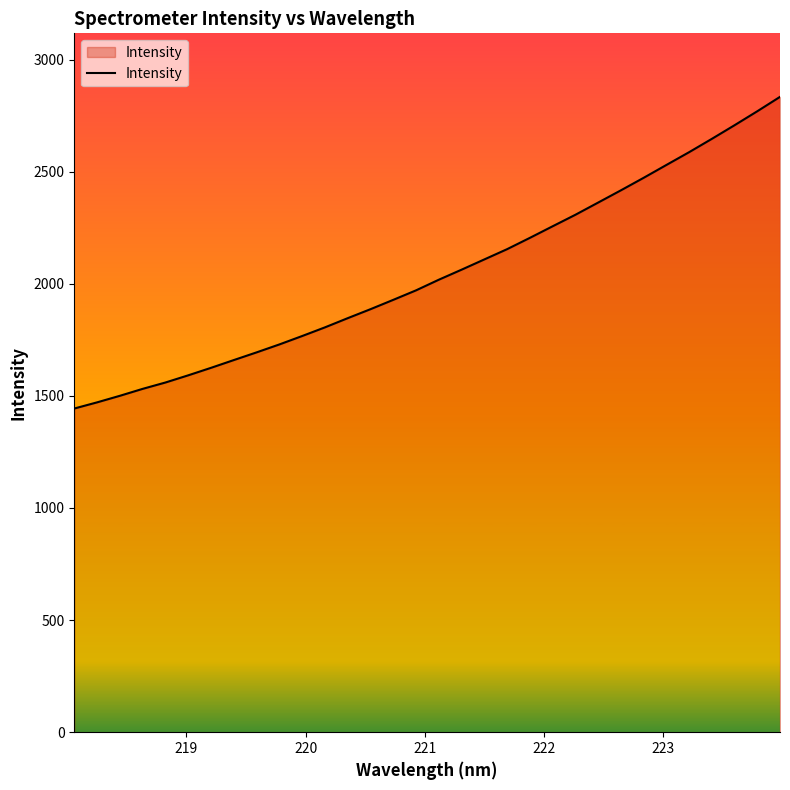

What is the difference between the maximum and minimum values?

1390.0